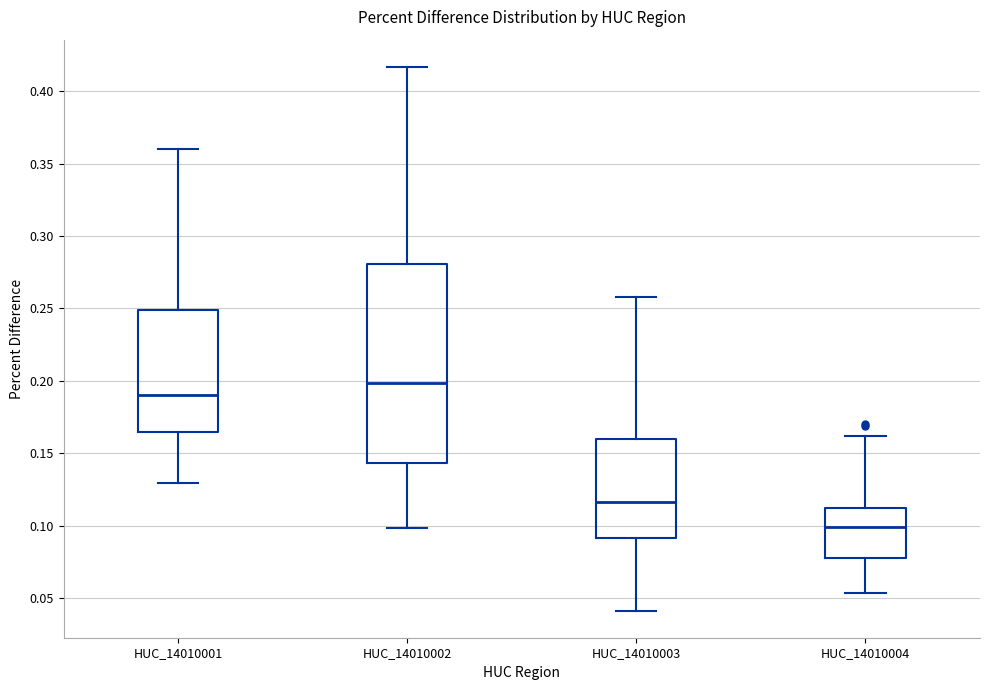

Where is the upper edge of the box for HUC_14010004 on the y-axis? The values are not printed on the chart, so give them approximately, as read against the axis.

0.110